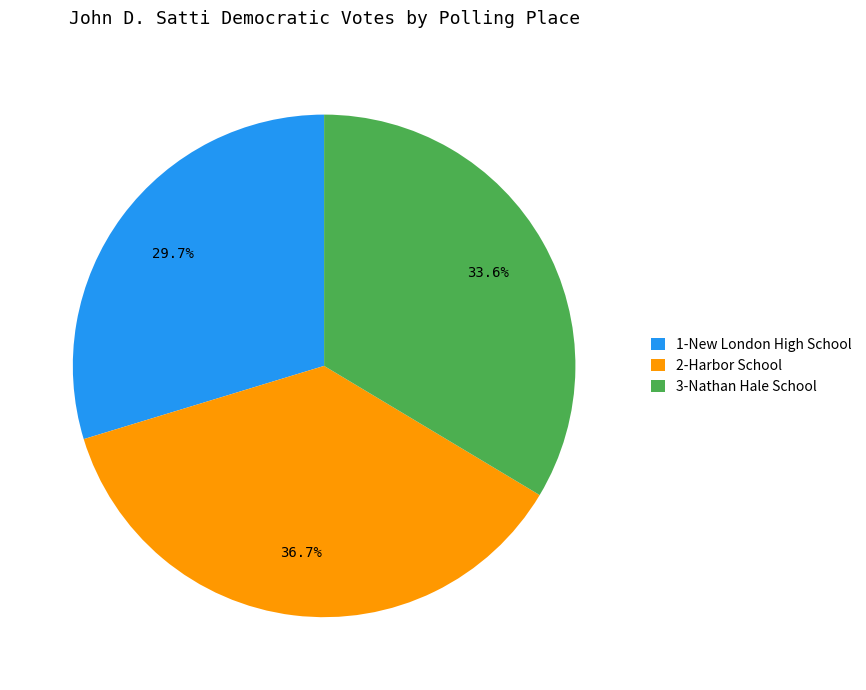

To the nearest percent, what is the average slice percentage?

33%